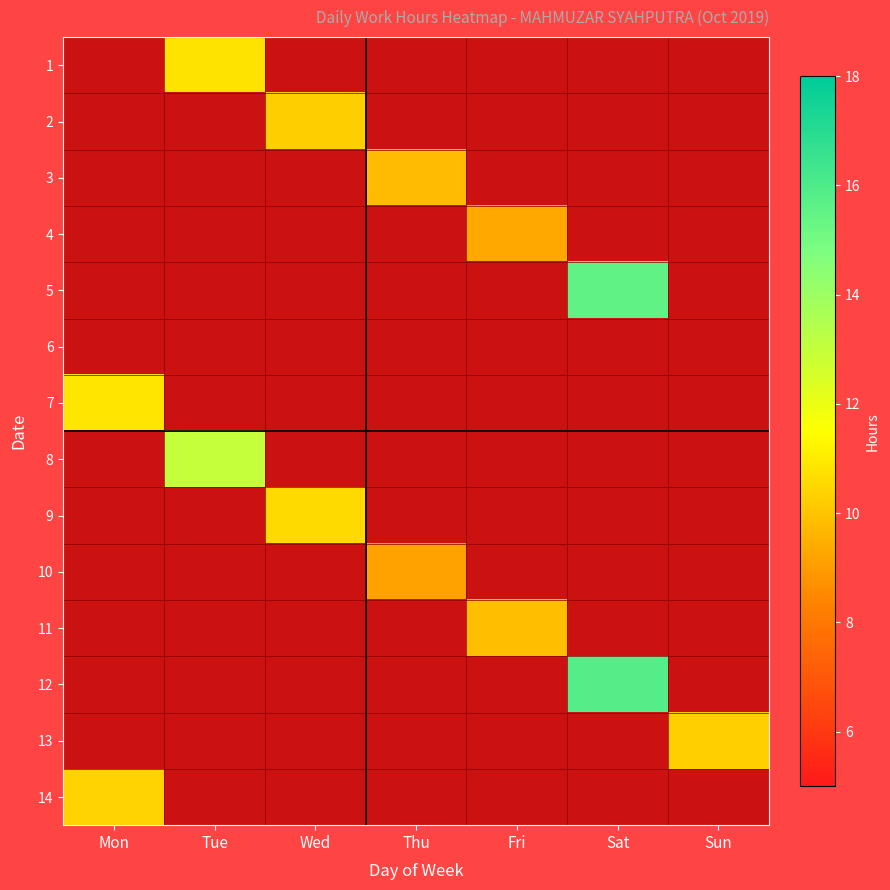

What is the greatest value displayed?

15.8